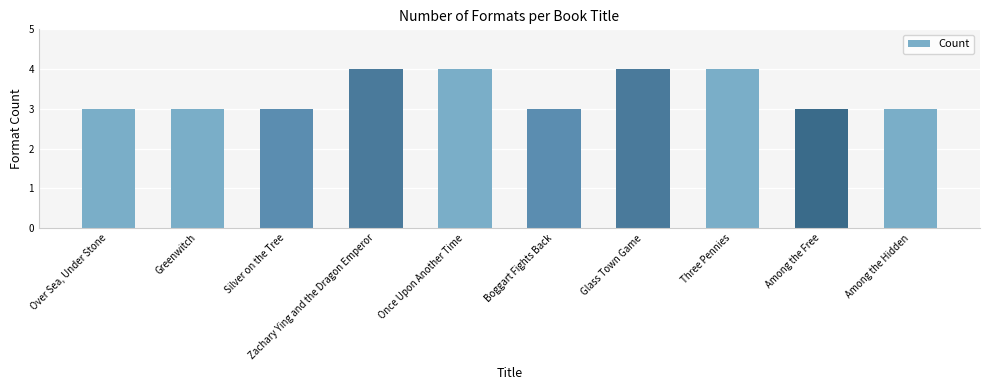

The chart shows a value of 3 at Greenwitch. True or false?

True